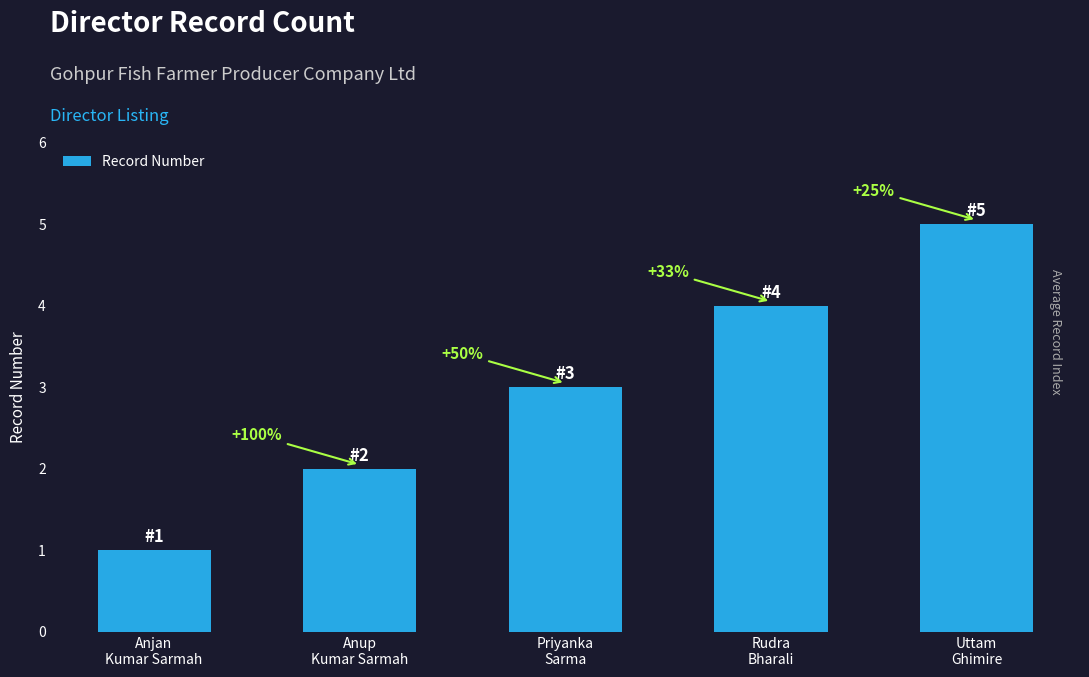

What is the sum of all values?

15